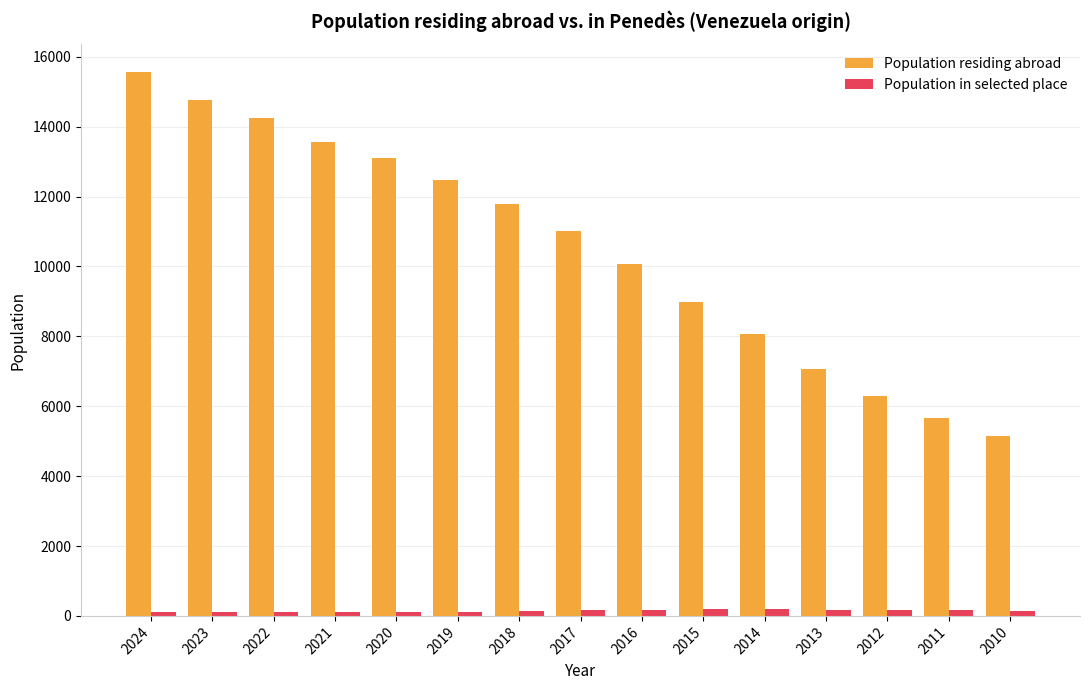

What is the difference between the highest and lowest values at 2017?

10847